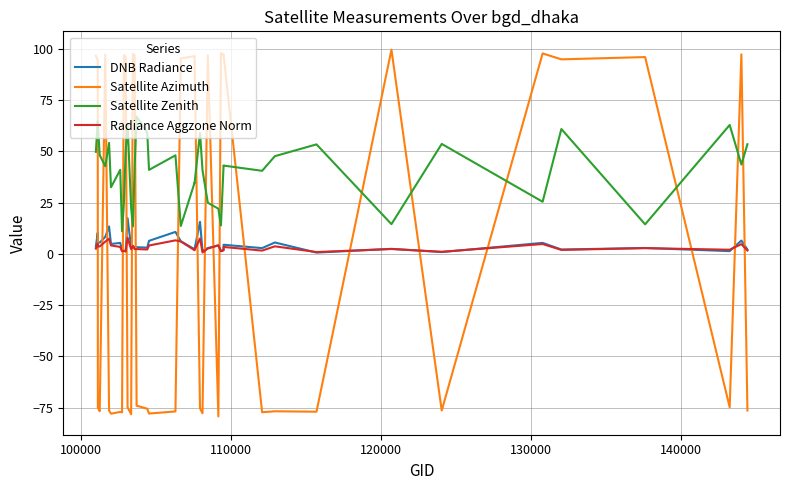

What is the sum of all Radiance Aggzone Norm values?

128.5